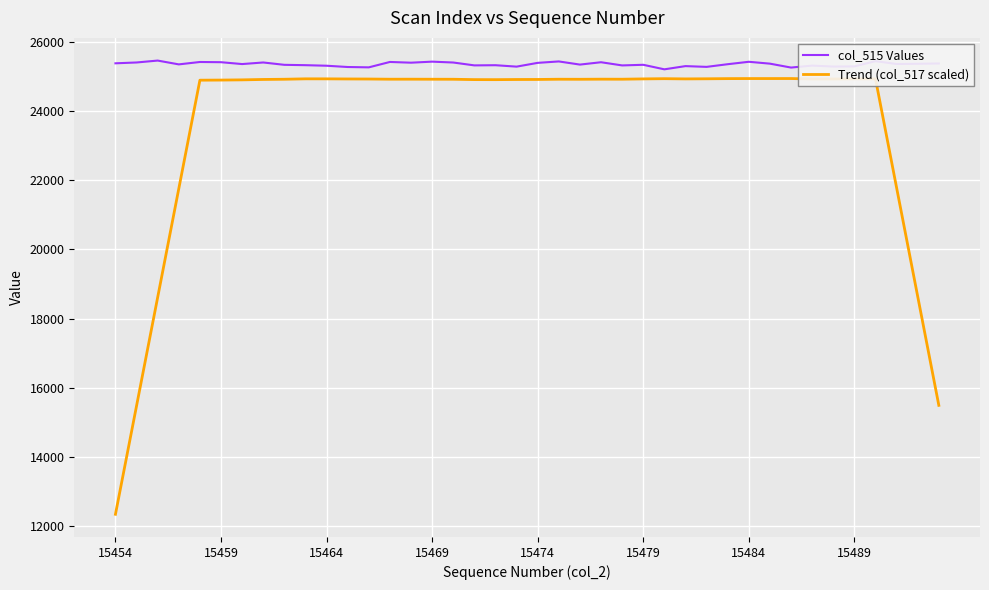

Which series has the largest range (max minus min)?

Trend (col_517 scaled)